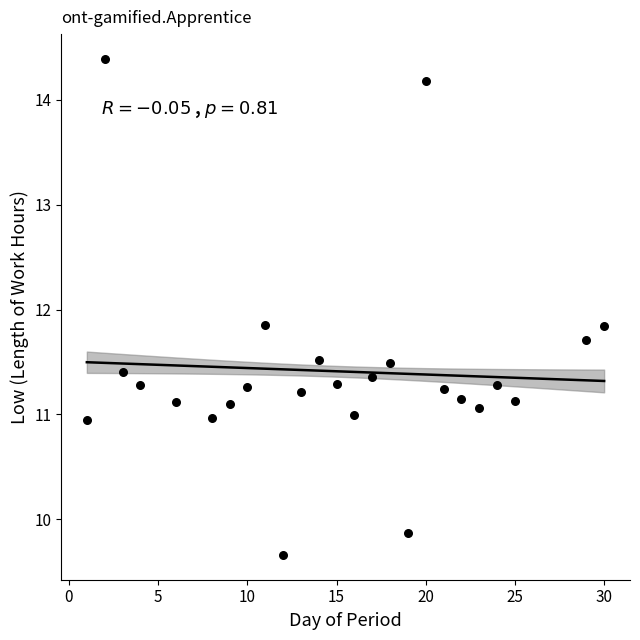

What is the range of Y values (max minus min)?

4.7